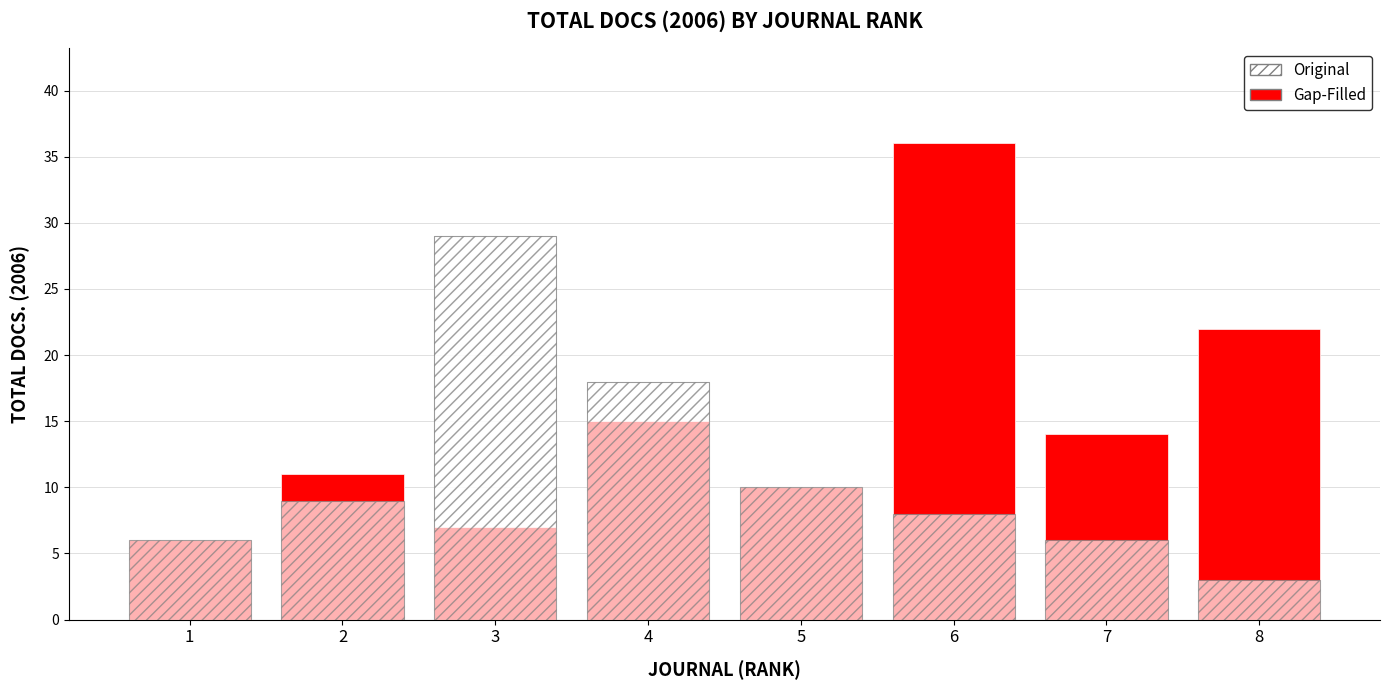

What is the sum of the Gap-Filled values at 5 and 2?

21